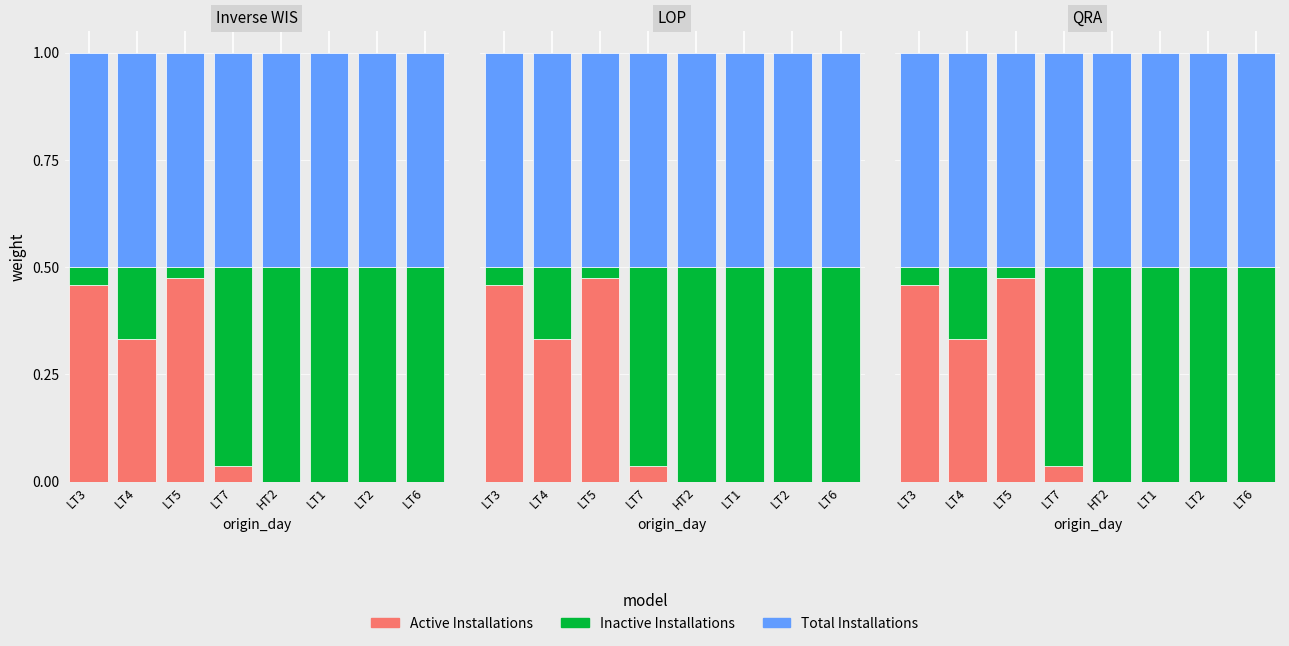

What are all the series names shown in the legend?

Active Installations, Inactive Installations, Total Installations